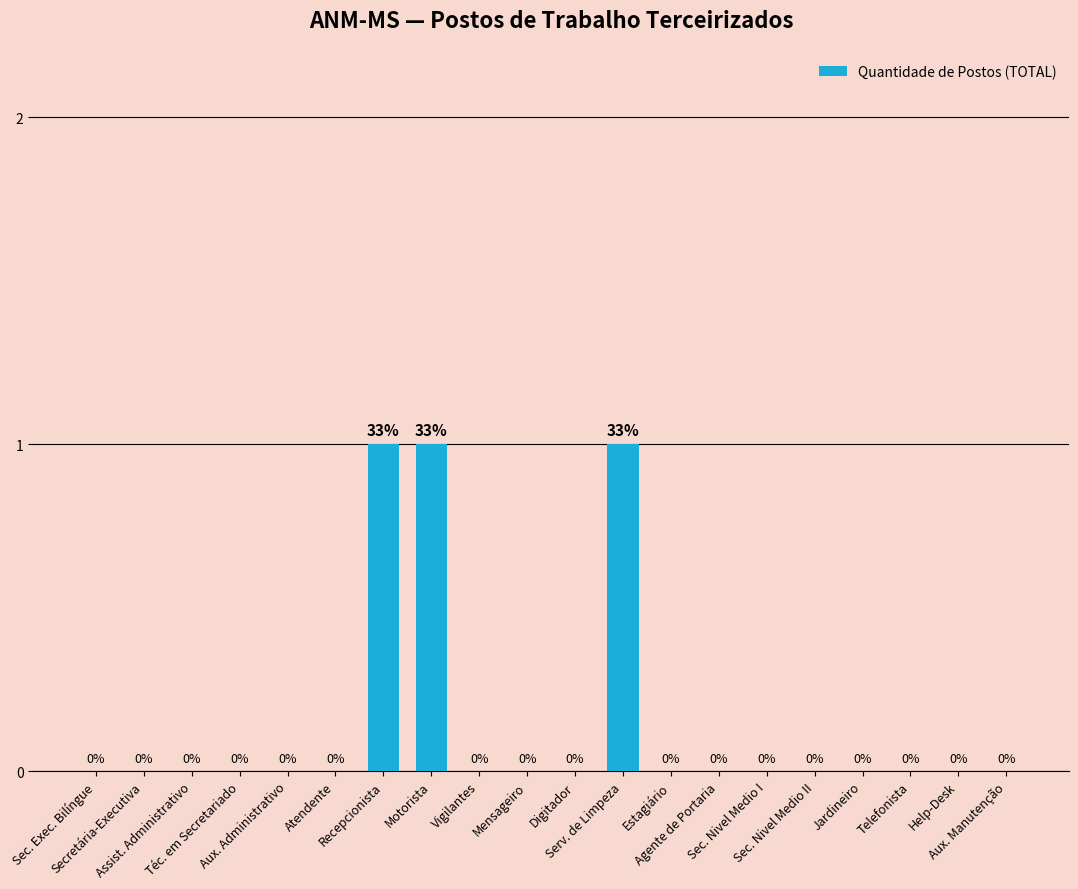

Reading right to left, transcribe all the data shown in this chart.

Aux. Manutenção=0	Help-Desk=0	Telefonista=0	Jardineiro=0	Sec. Nivel Medio II=0	Sec. Nivel Medio I=0	Agente de Portaria=0	Estagiário=0	Serv. de Limpeza=1	Digitador=0	Mensageiro=0	Vigilantes=0	Motorista=1	Recepcionista=1	Atendente=0	Aux. Administrativo=0	Téc. em Secretariado=0	Assist. Administrativo=0	Secretária-Executiva=0	Sec. Exec. Bilíngue=0